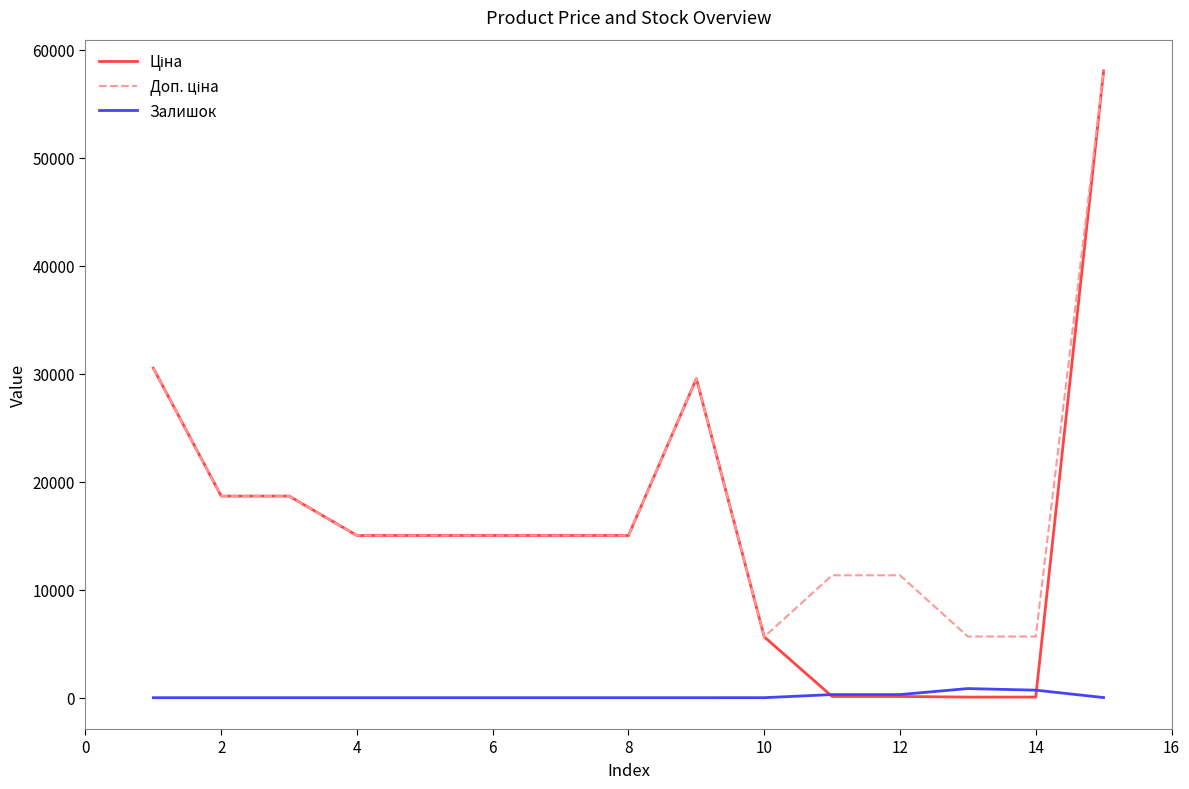

What is the value of the Залишок point at the 11th from the left?

289.0